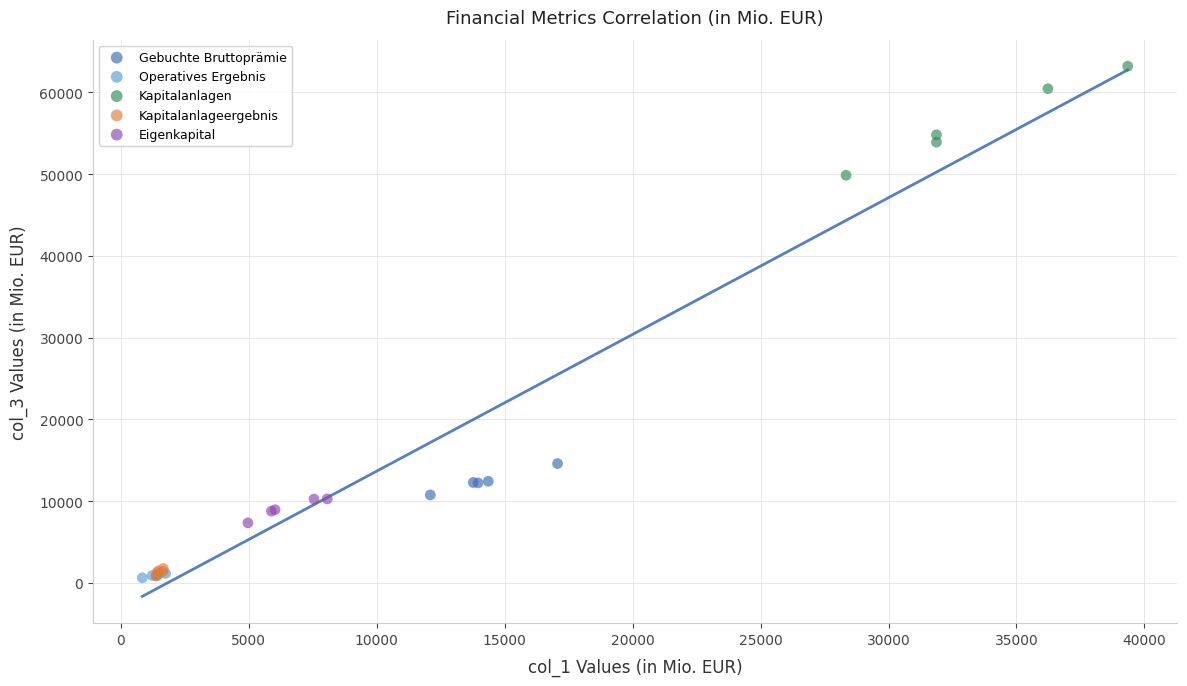

Which series reaches the maximum Y coordinate?

Kapitalanlagen